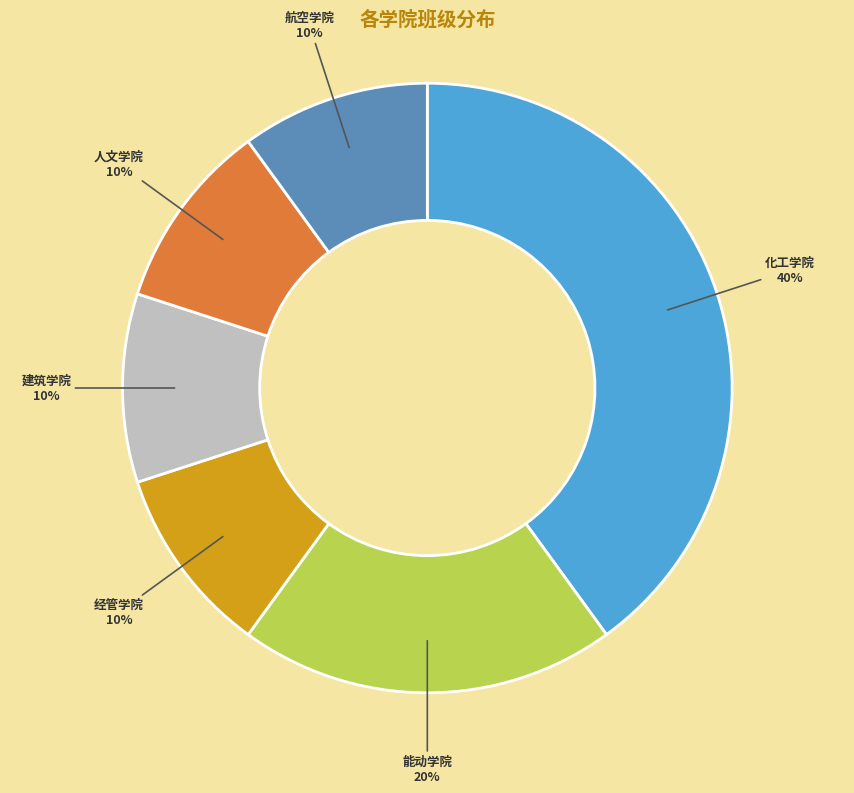

Does any single category account for the majority?

No